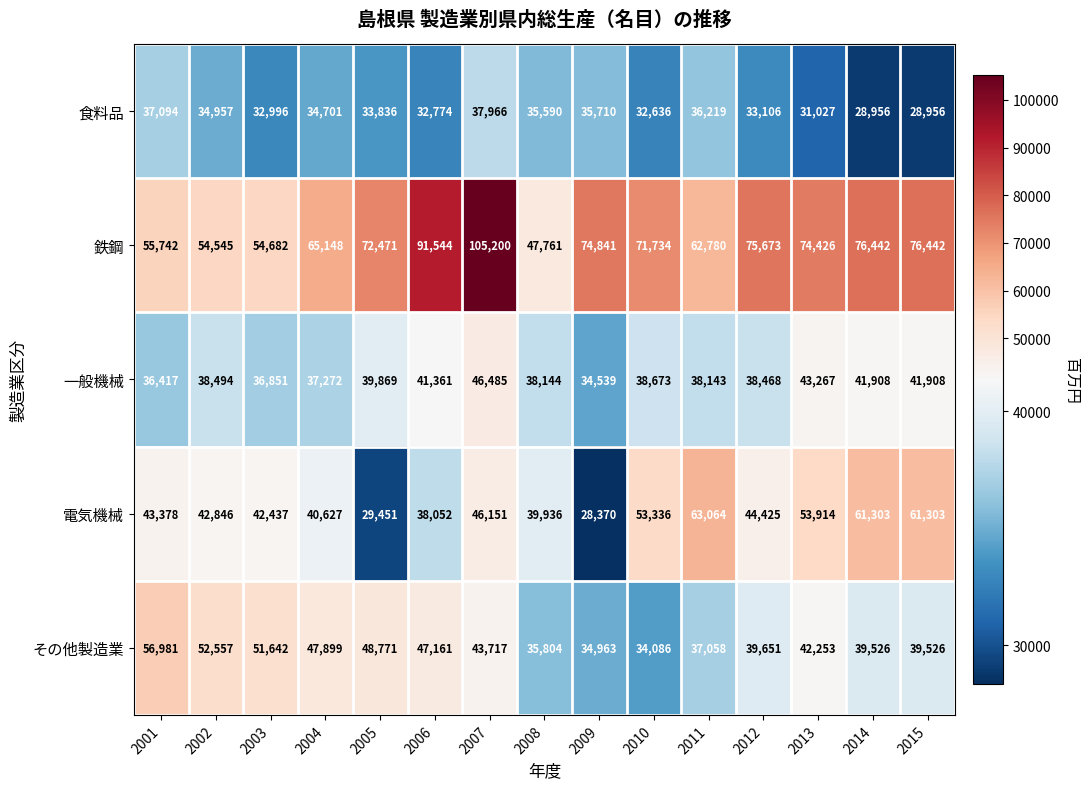

What is the minimum value shown in the chart?

28370